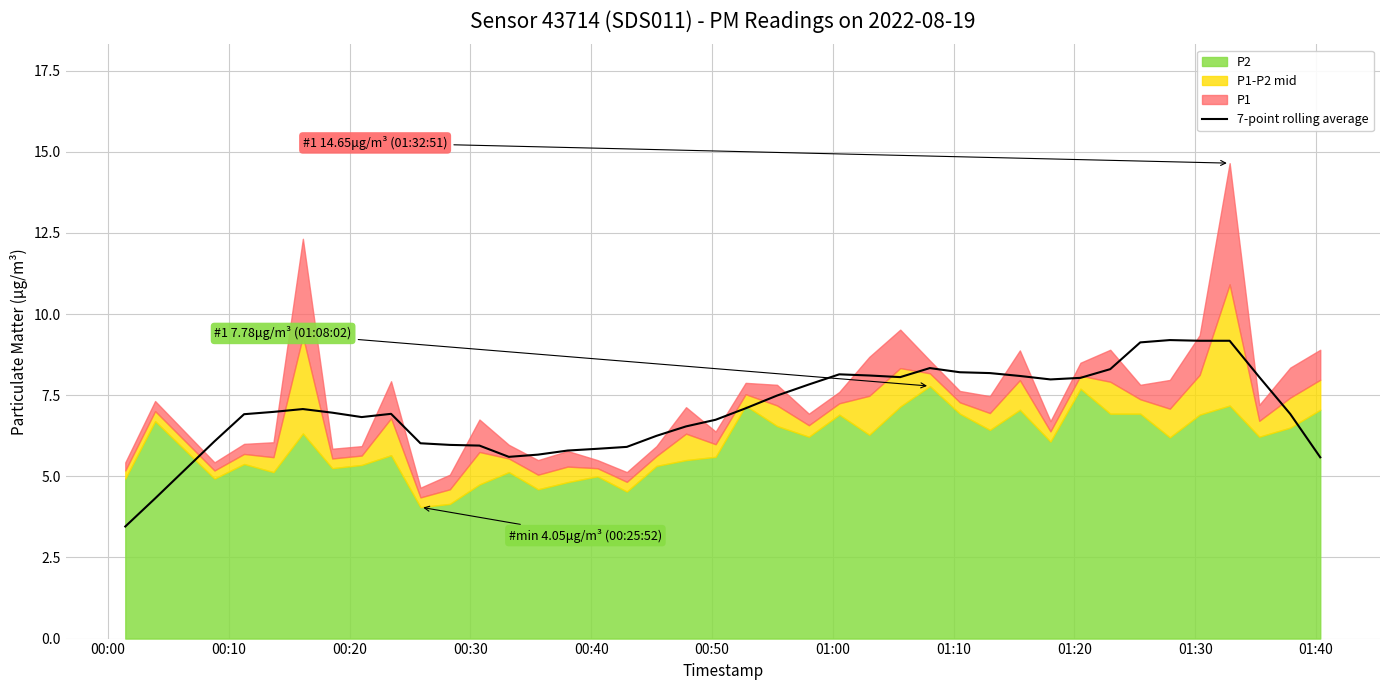

The chart shows a value of 1.6 at 00:20. True or false?

False